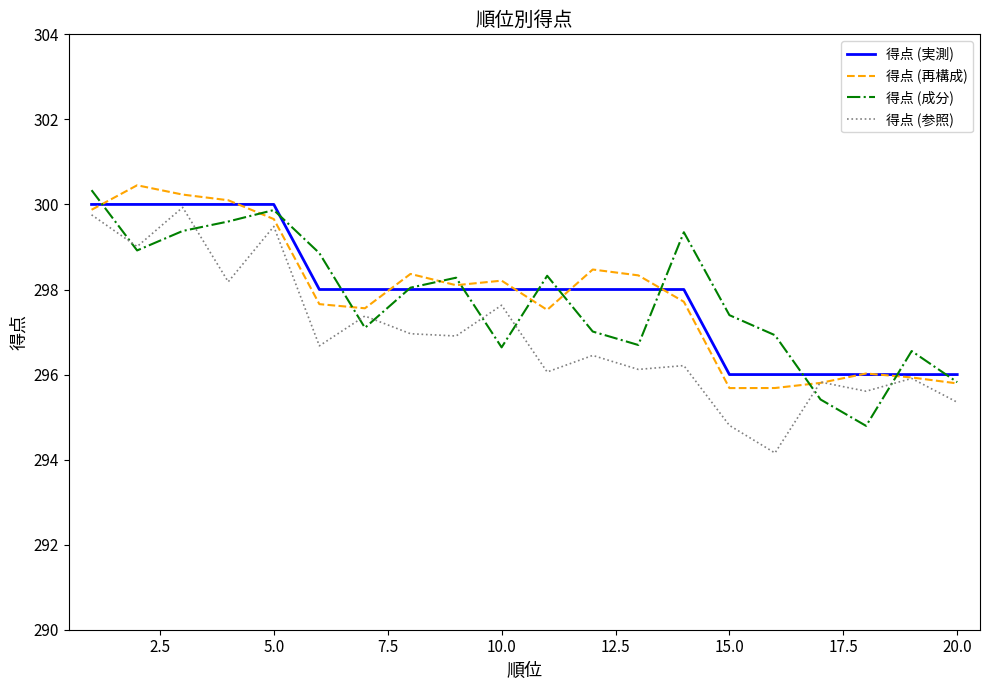

What is the greatest value displayed?

300.5